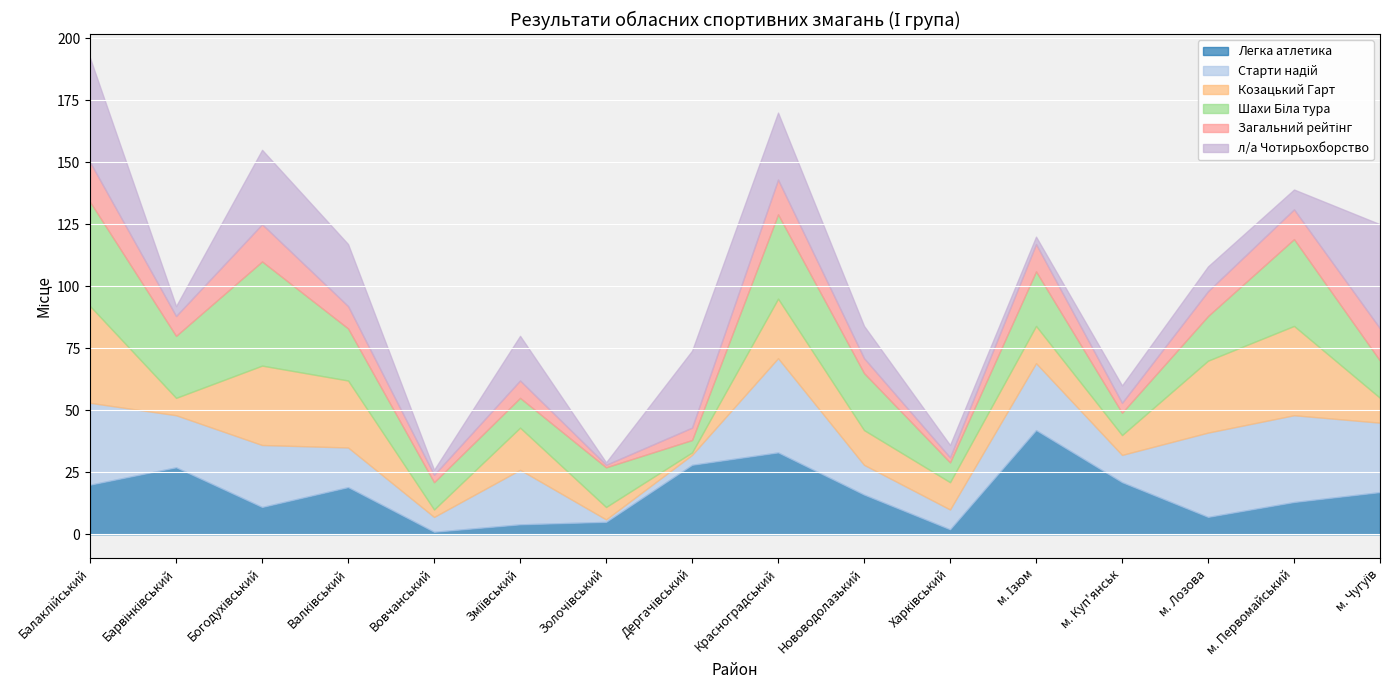

What position from the right is м. Лозова?

3